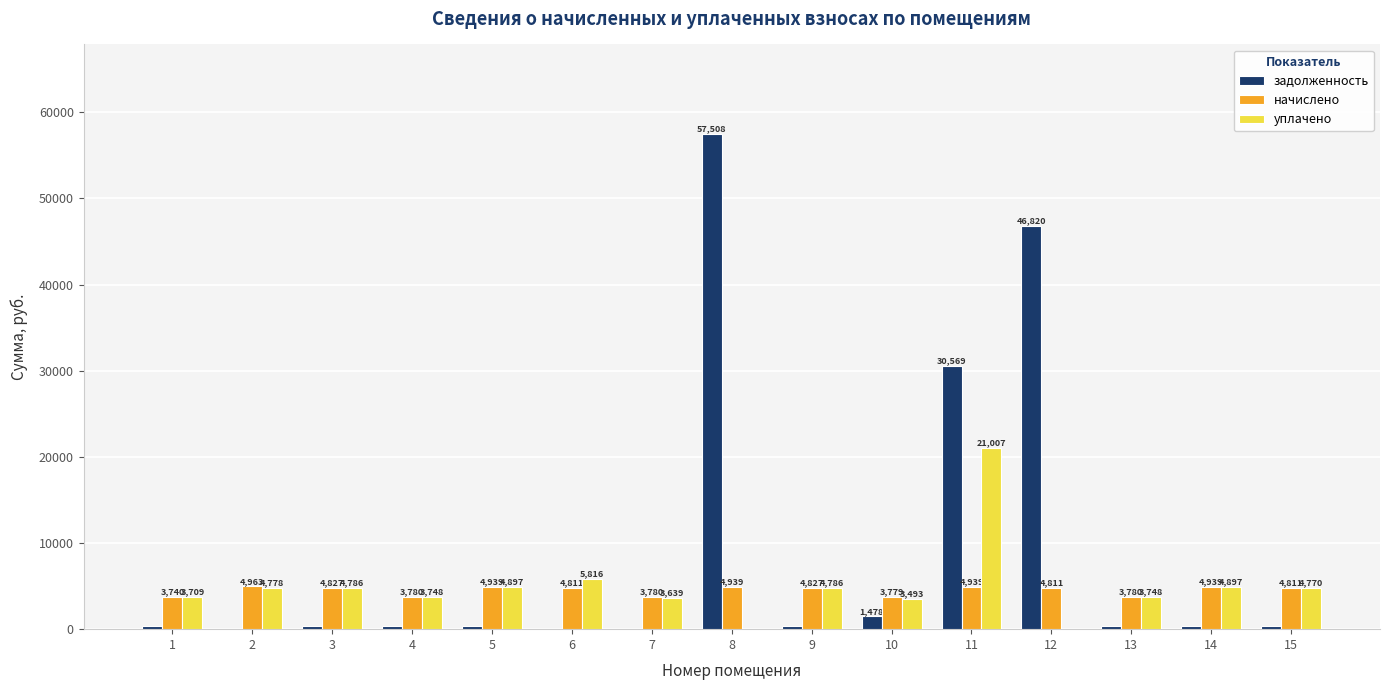

Where is уплачено nearest to the value 10503?

6